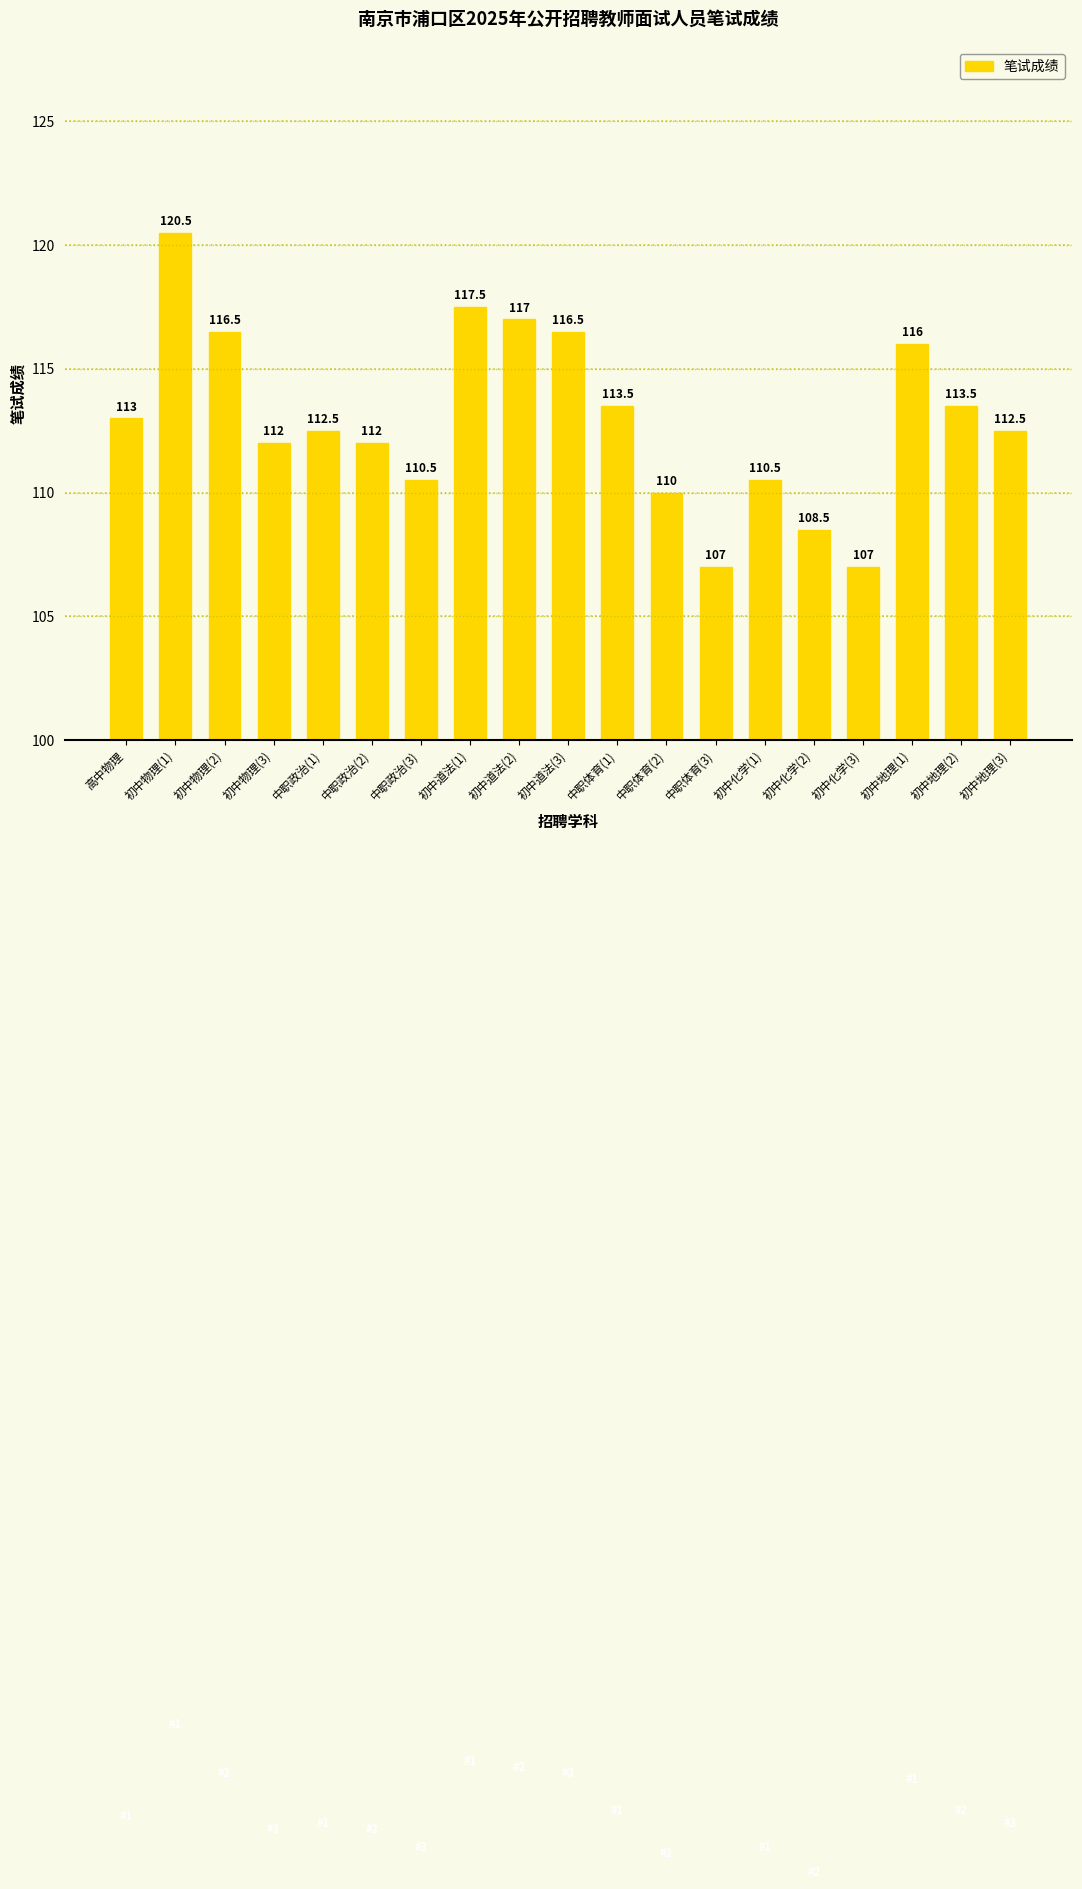

Reading right to left, list all the values displayed in this chart.

初中地理(3)=112.5	初中地理(2)=113.5	初中地理(1)=116.0	初中化学(3)=107.0	初中化学(2)=108.5	初中化学(1)=110.5	中职体育(3)=107.0	中职体育(2)=110.0	中职体育(1)=113.5	初中道法(3)=116.5	初中道法(2)=117.0	初中道法(1)=117.5	中职政治(3)=110.5	中职政治(2)=112.0	中职政治(1)=112.5	初中物理(3)=112.0	初中物理(2)=116.5	初中物理(1)=120.5	高中物理=113.0